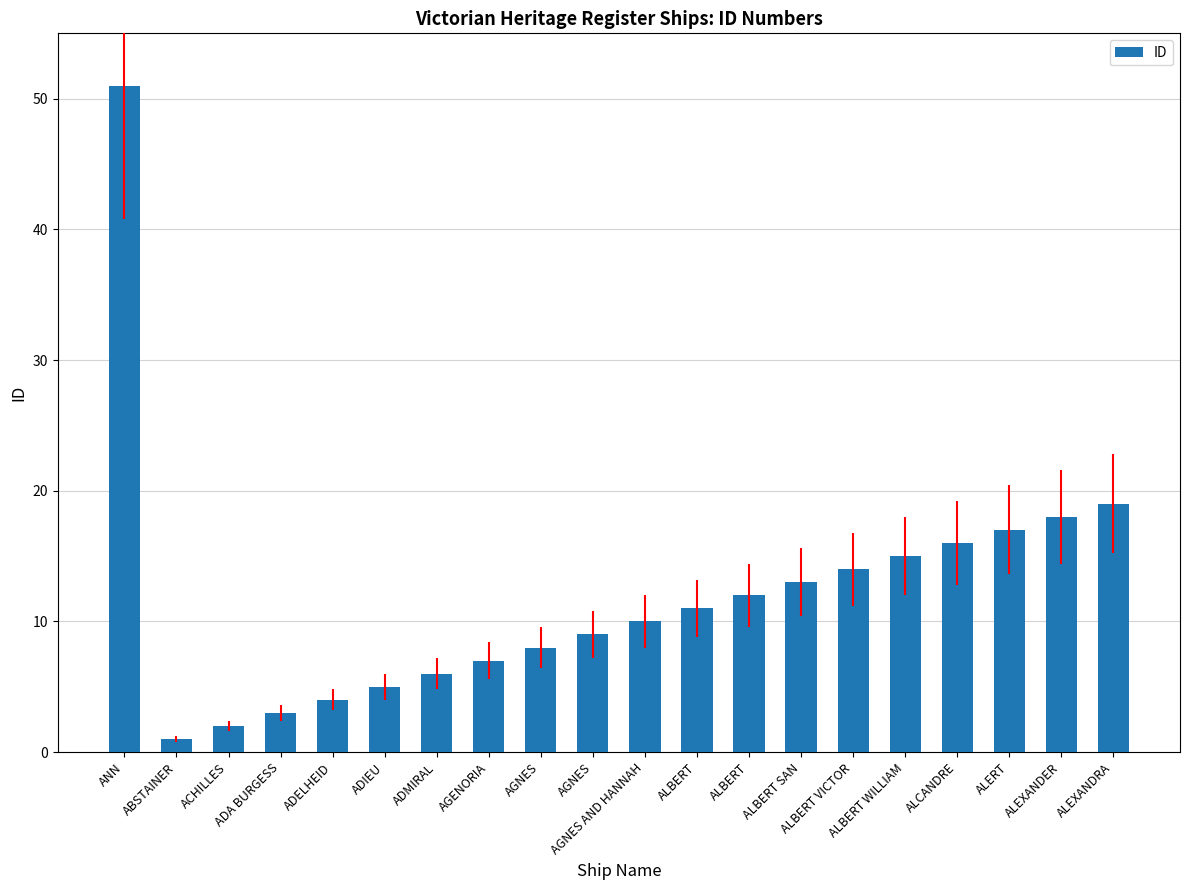

At which label is the value closest to 26?

ALEXANDRA